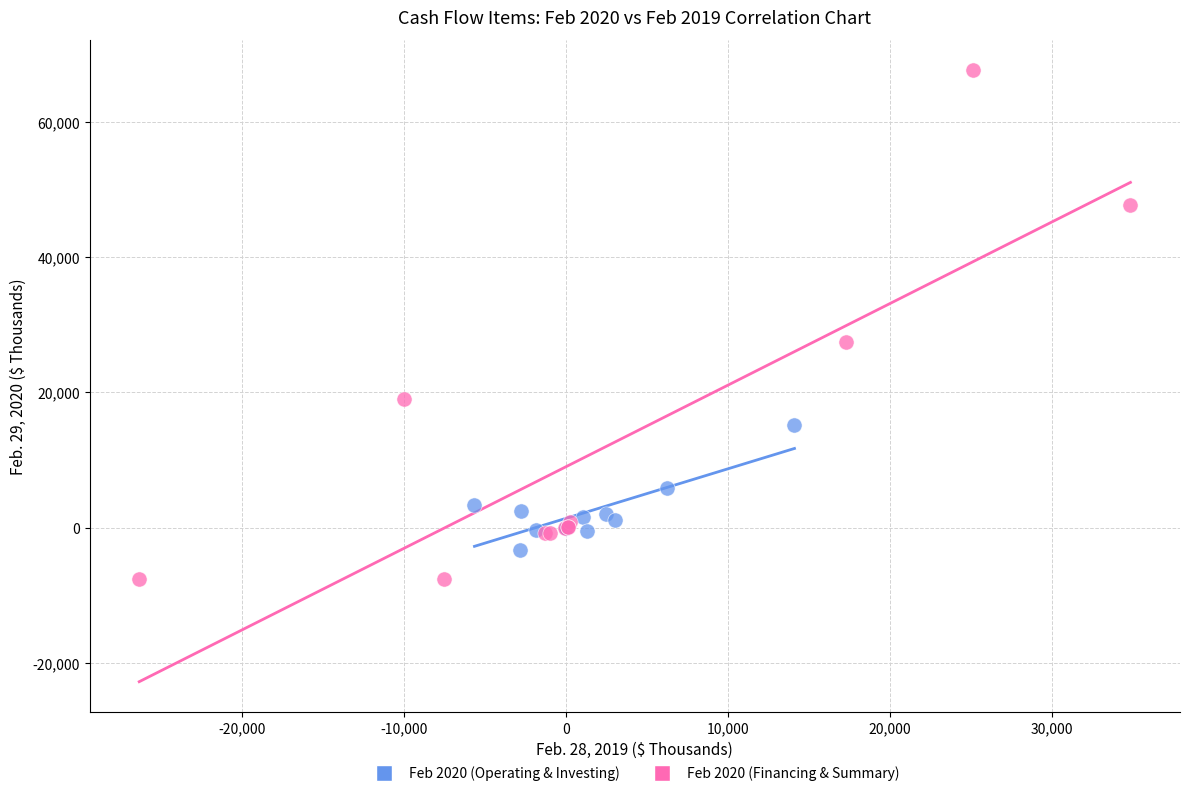

Which series contains the highest Y value?

Feb 2020 (Financing & Summary)